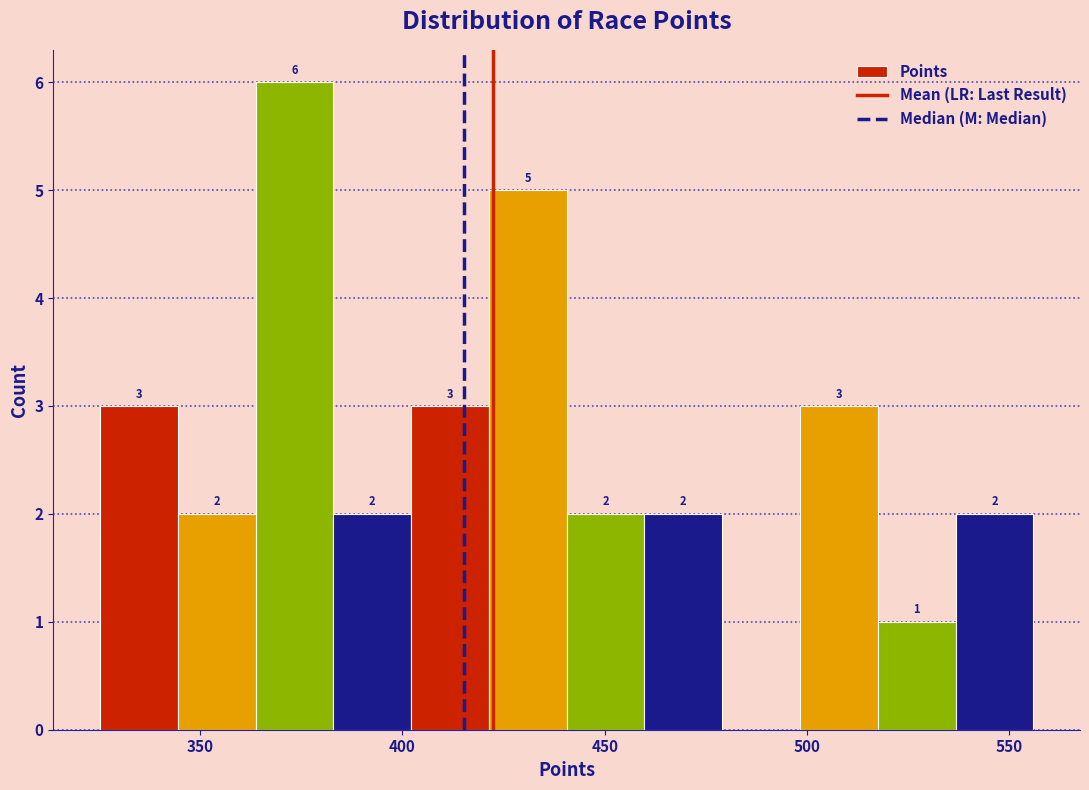

Around what value on the x-axis is the tallest bar? Give the approximate position of its centre, as read against the axis.

375